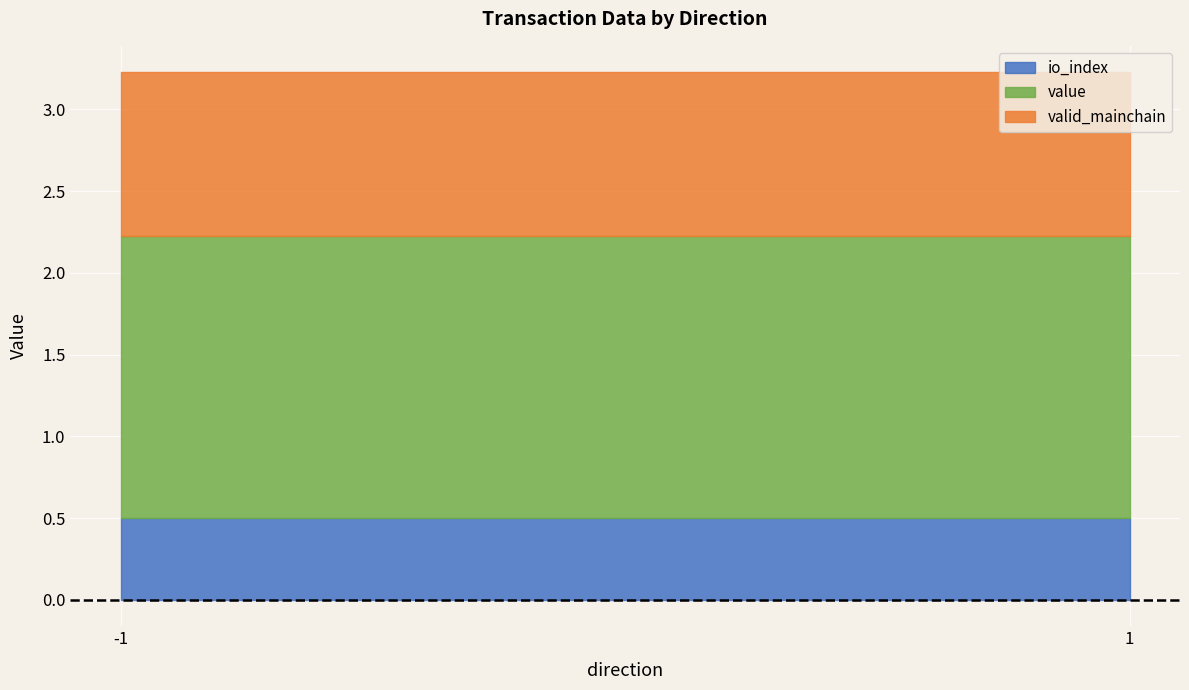

What is the minimum value for valid_mainchain?

1.0